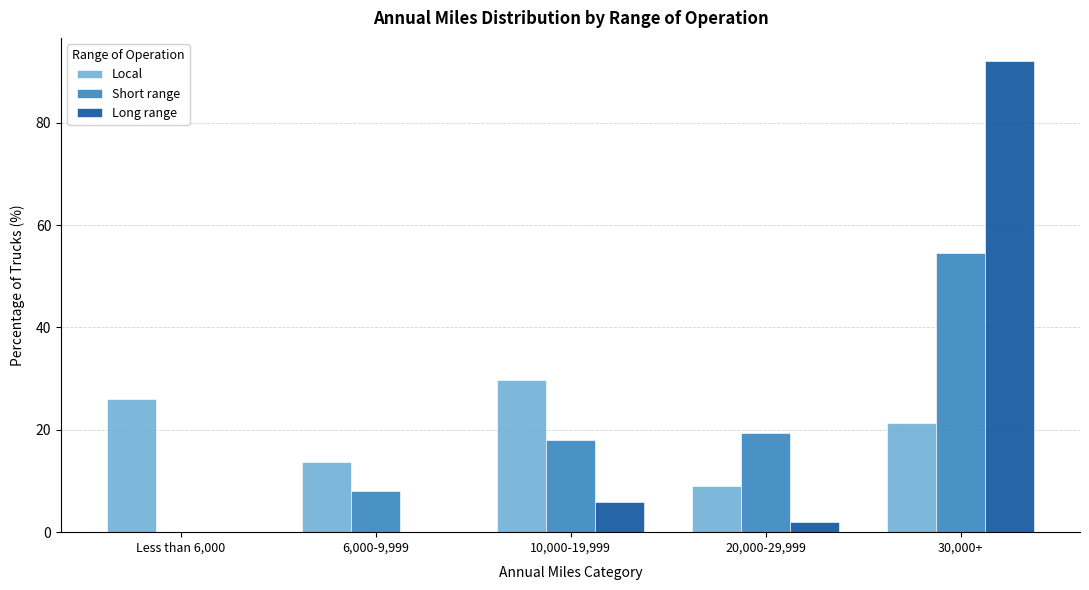

Reading left to right, list all the values displayed in this chart.

Local: Less than 6,000=26.1	6,000-9,999=13.8	10,000-19,999=29.8	20,000-29,999=9.0	30,000+=21.3
Short range: Less than 6,000=0.0	6,000-9,999=8.1	10,000-19,999=18.0	20,000-29,999=19.3	30,000+=54.6
Long range: Less than 6,000=0.1	6,000-9,999=0.1	10,000-19,999=5.8	20,000-29,999=2.0	30,000+=92.0